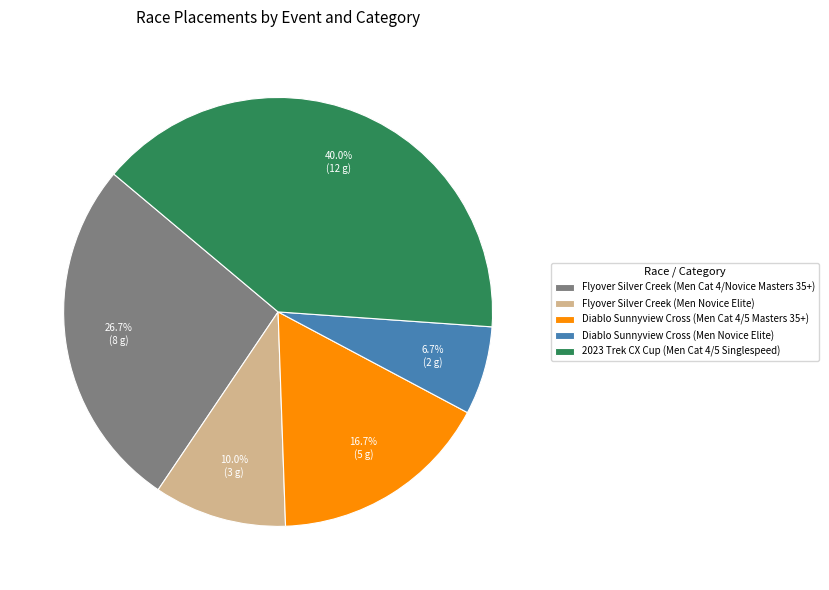

What percentage is the Flyover Silver Creek (Men Novice Elite) slice, to the nearest percent?

10%